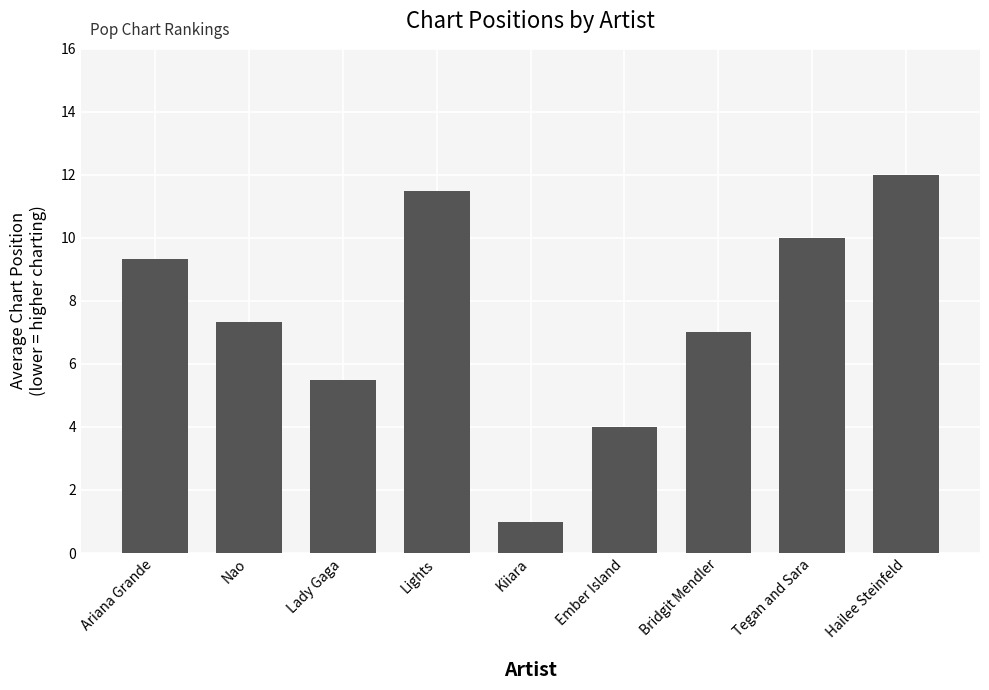

What is the value of the 7th bar from the left?

7.0